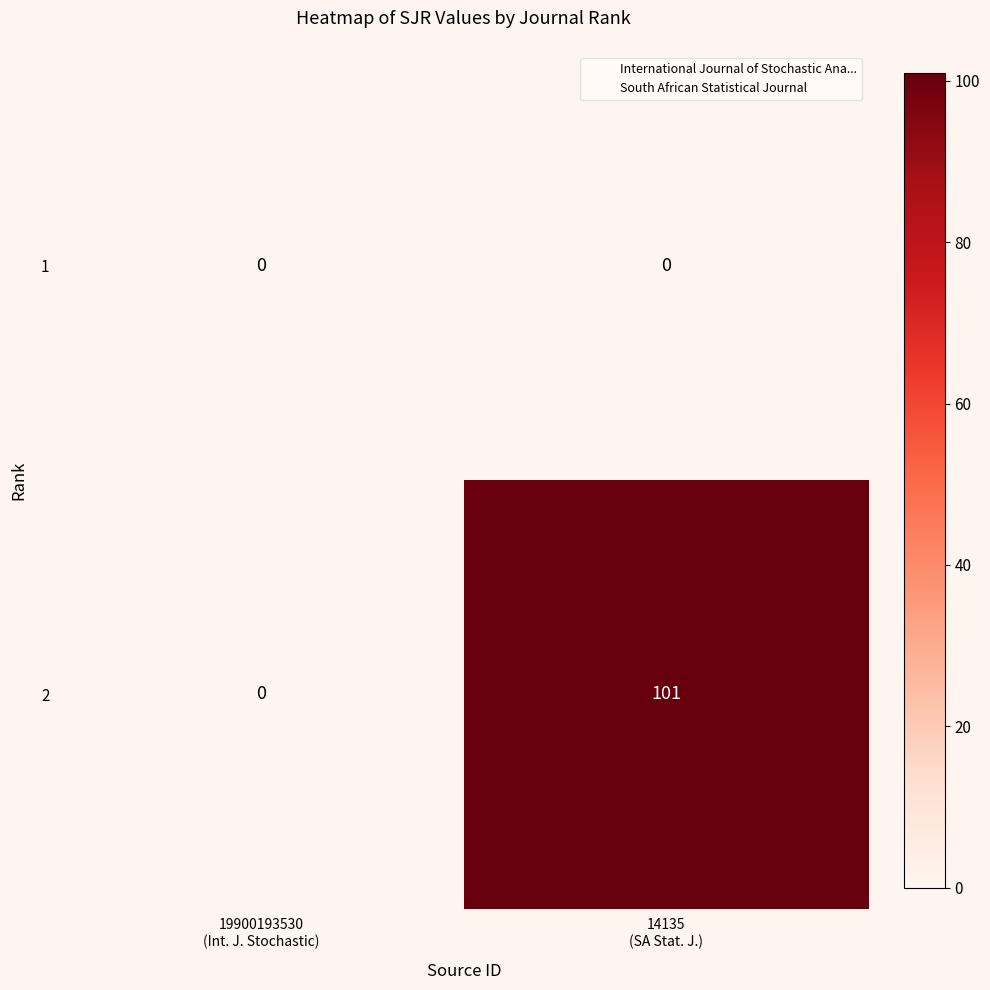

Reading left to right, transcribe all the data shown in this chart.

1: 0	0
2: 0	101